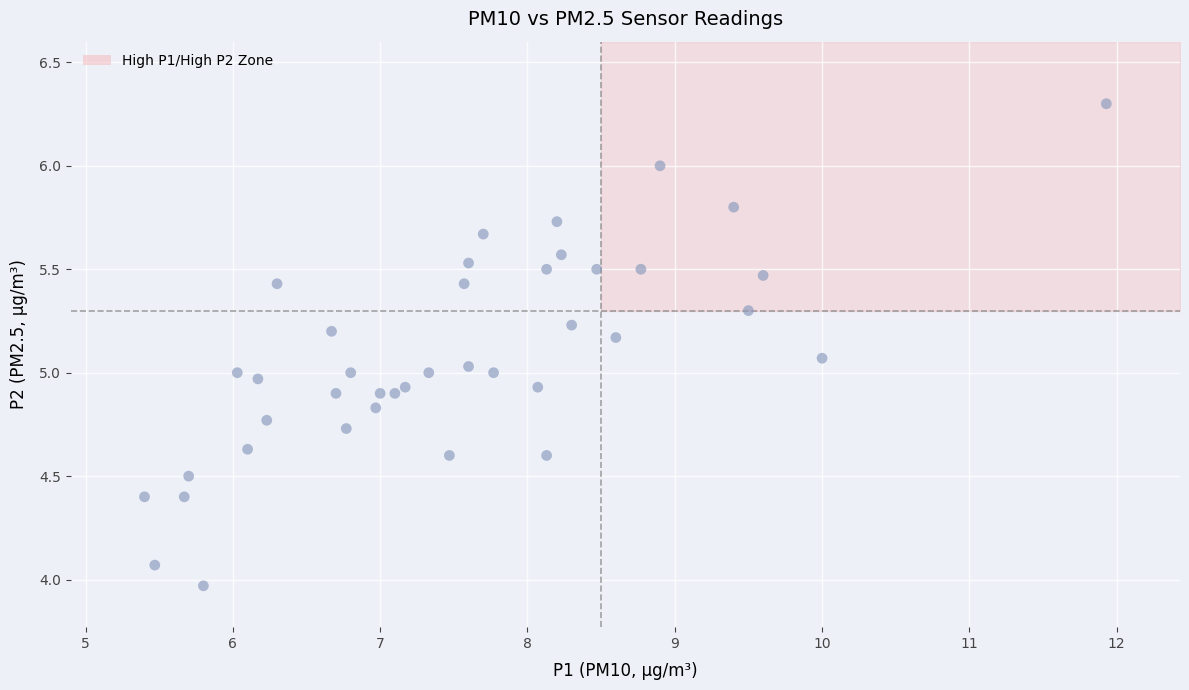

What is the range of X values (max minus min)?

6.5